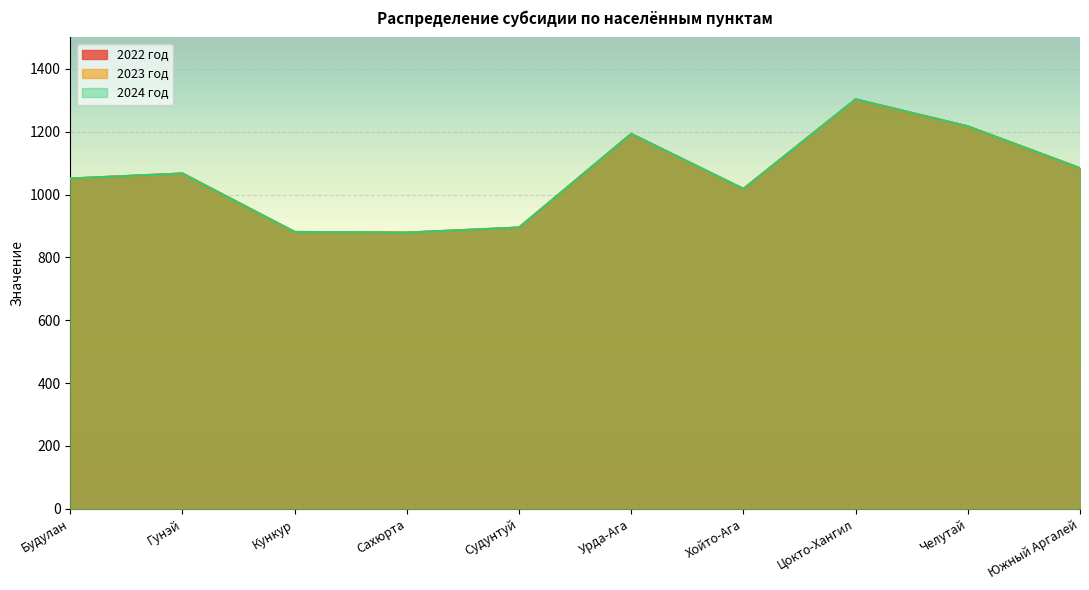

What is the total value across all series at Кункур?

2643